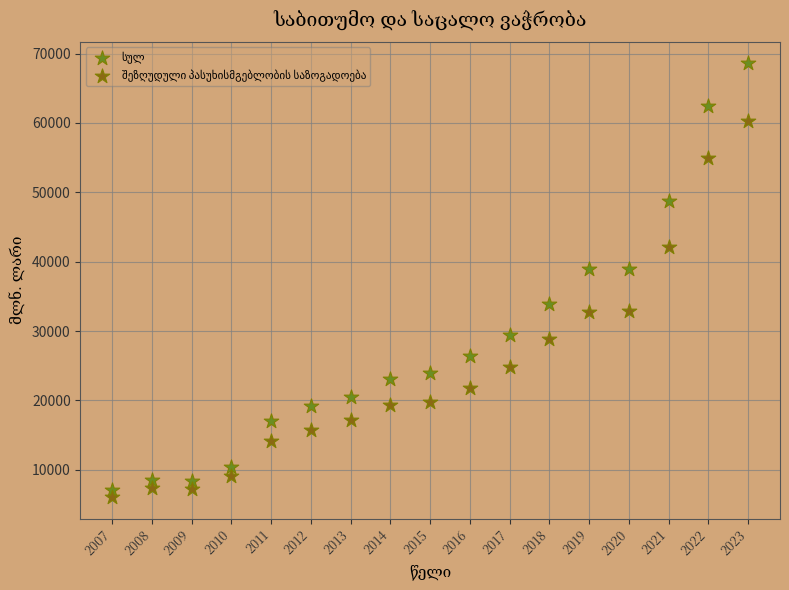

Across all data points, what is the range of Y values (max minus min)?

62475.5